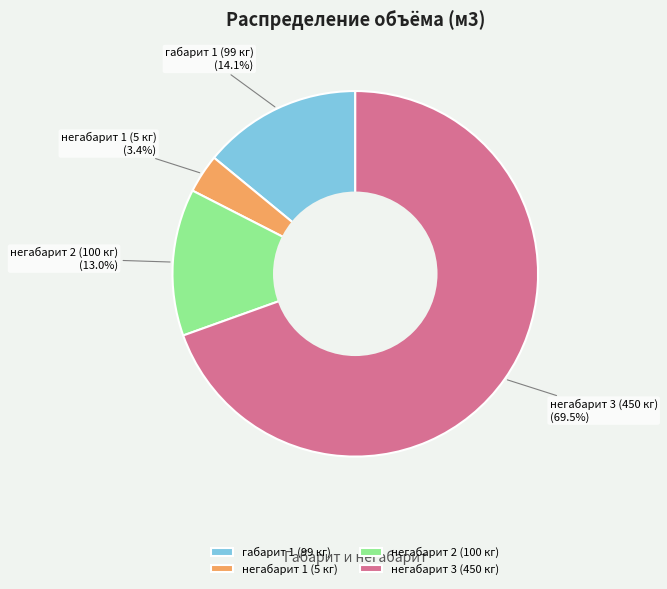

Combined, do габарит 1 (99 кг) and негабарит 2 (100 кг) account for over 50%?

No